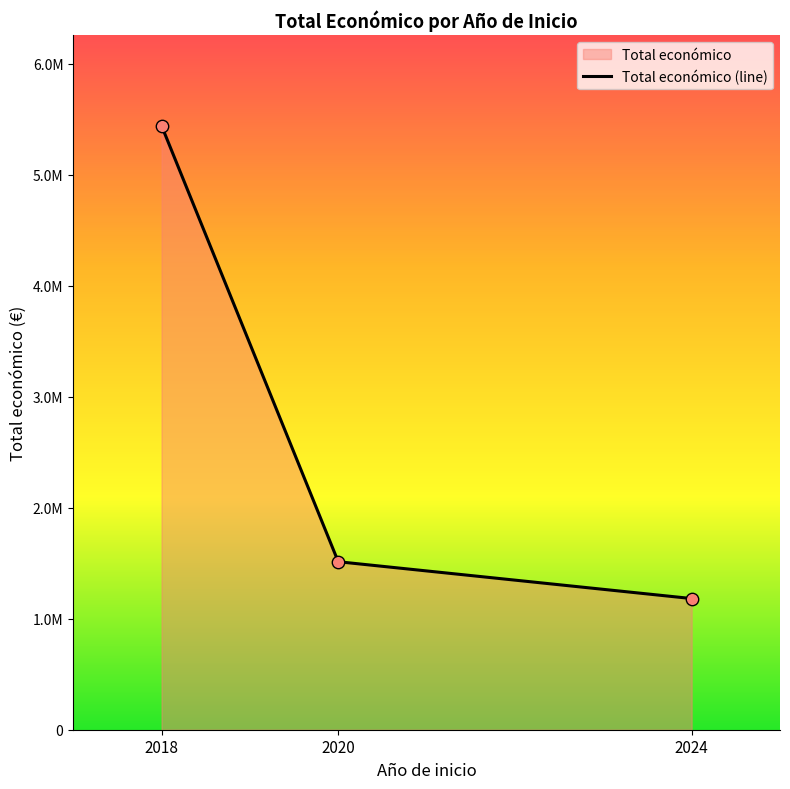

Between 2024 and 2020, which is larger?

2020